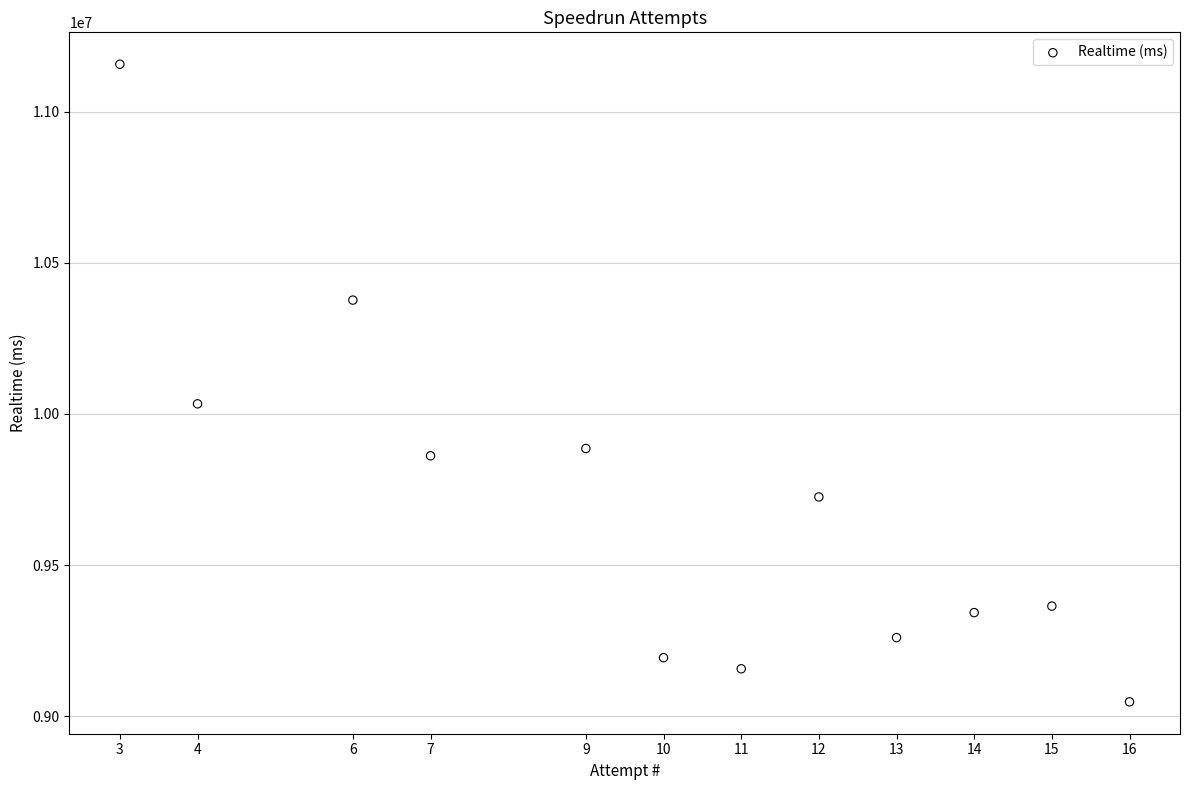

What Y value in the scatter plot is closest to 10102305?

10033445